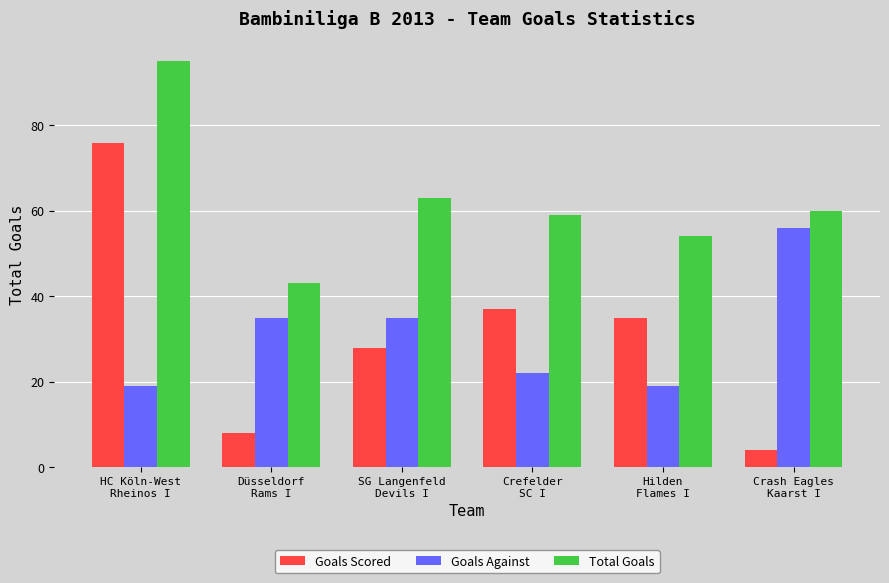

At how many categories does at least one series exceed 45?

5